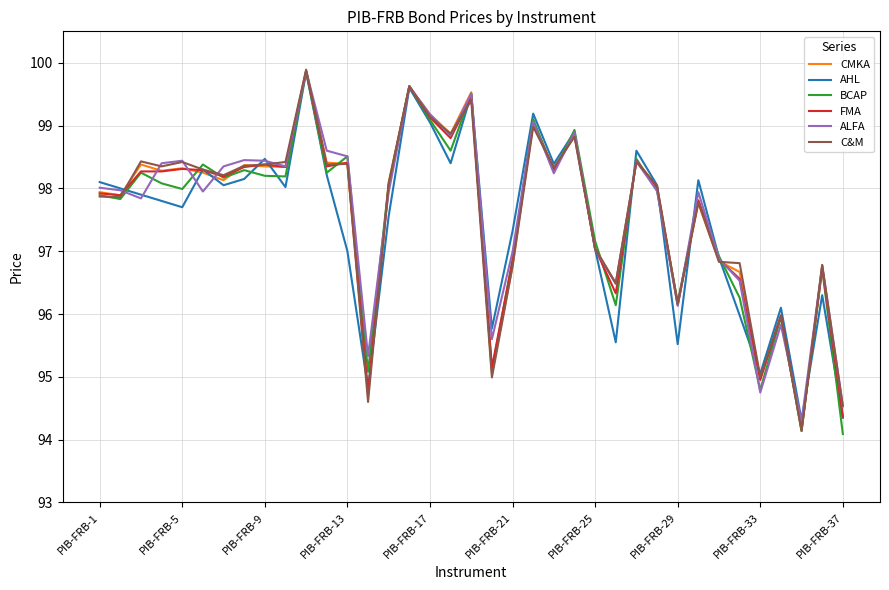

What is the maximum value for FMA?

99.9